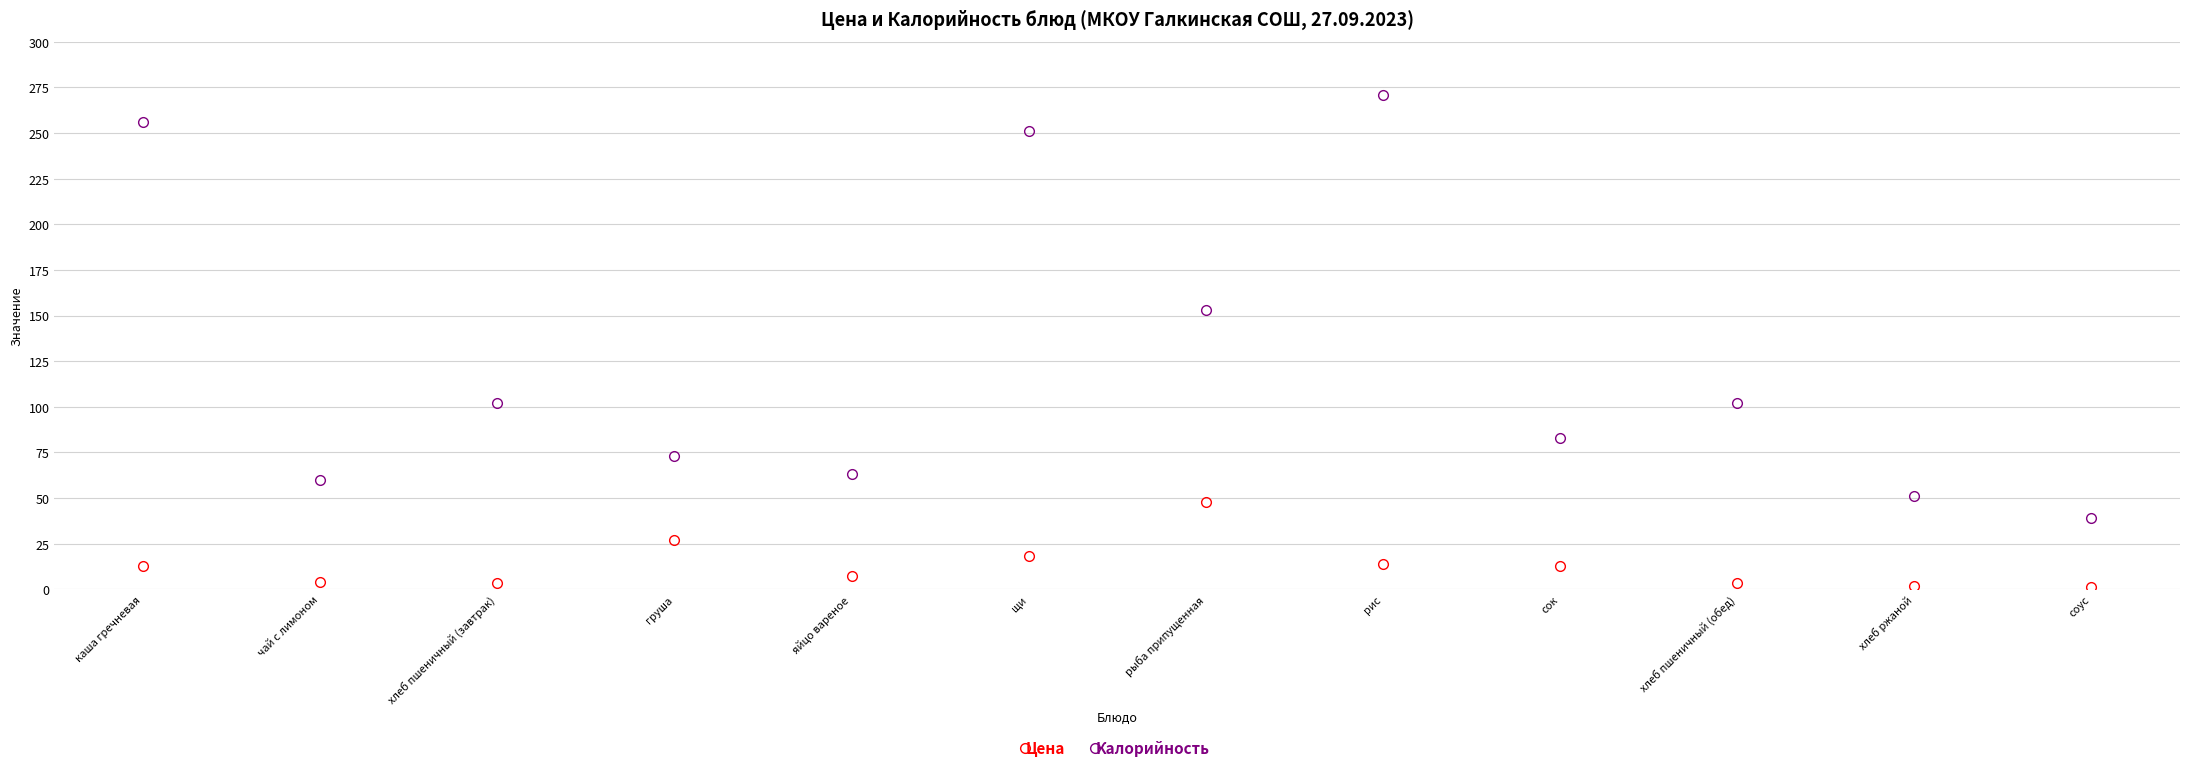

Which series changed the most between чай с лимоном and щи?

Калорийность